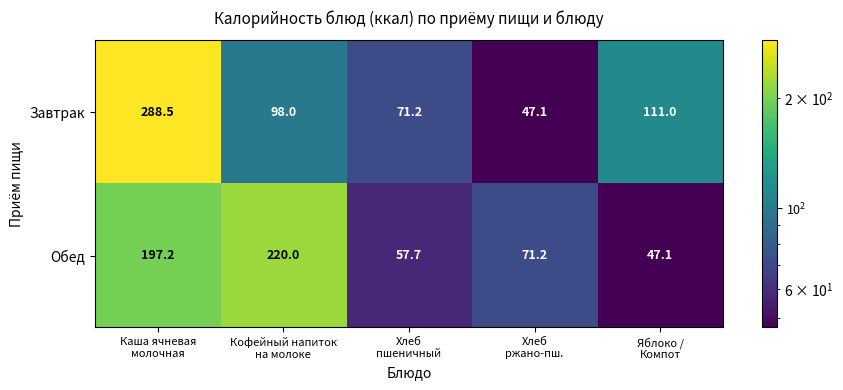

What is the smallest value displayed?

47.1